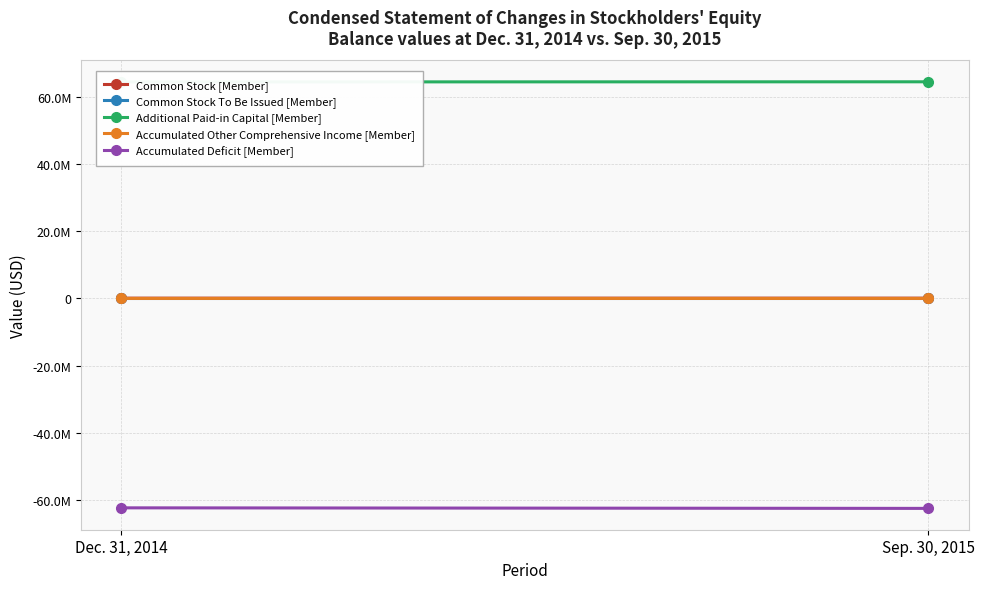

What position from the right is Dec. 31, 2014?

2